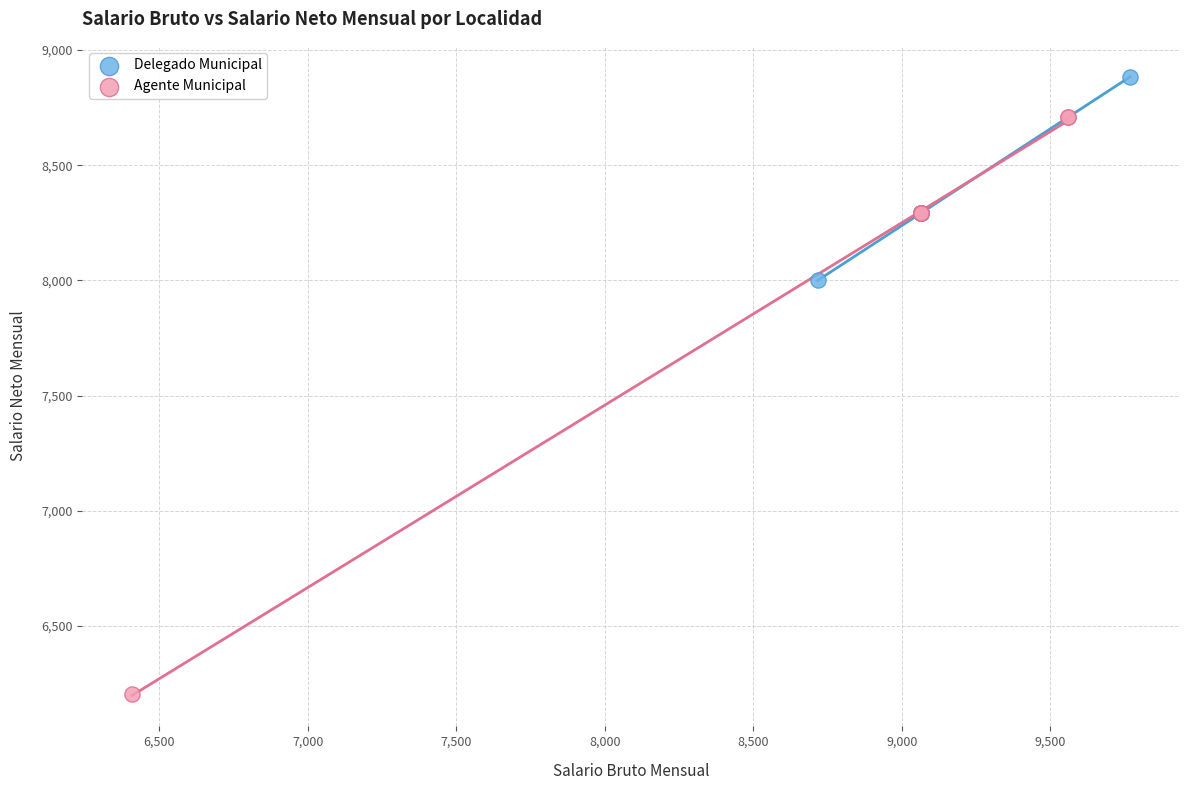

What are all the series names shown in the legend?

Delegado Municipal, Agente Municipal